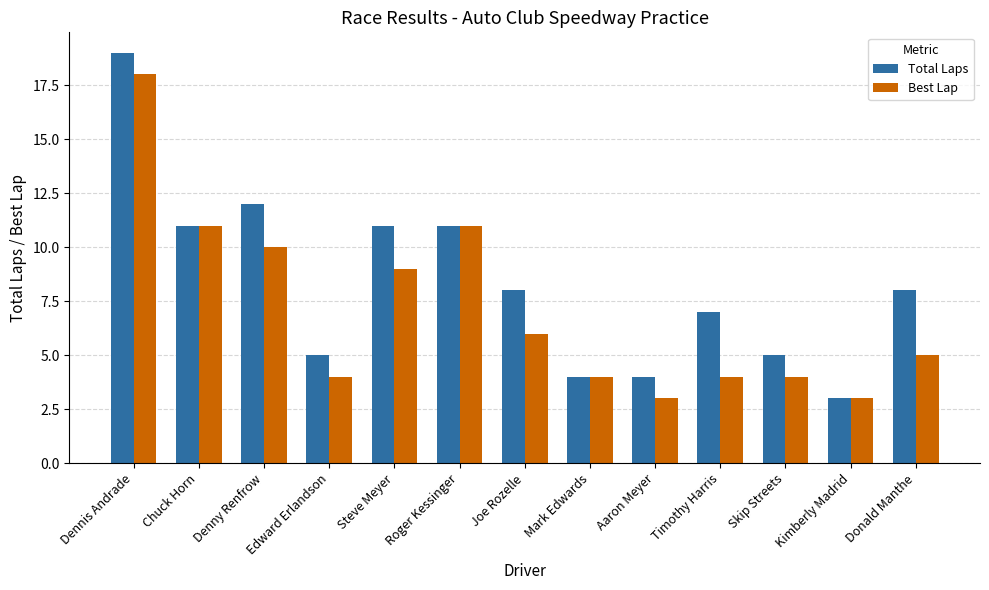

Rank the series by their maximum value, from highest to lowest.

Total Laps, Best Lap